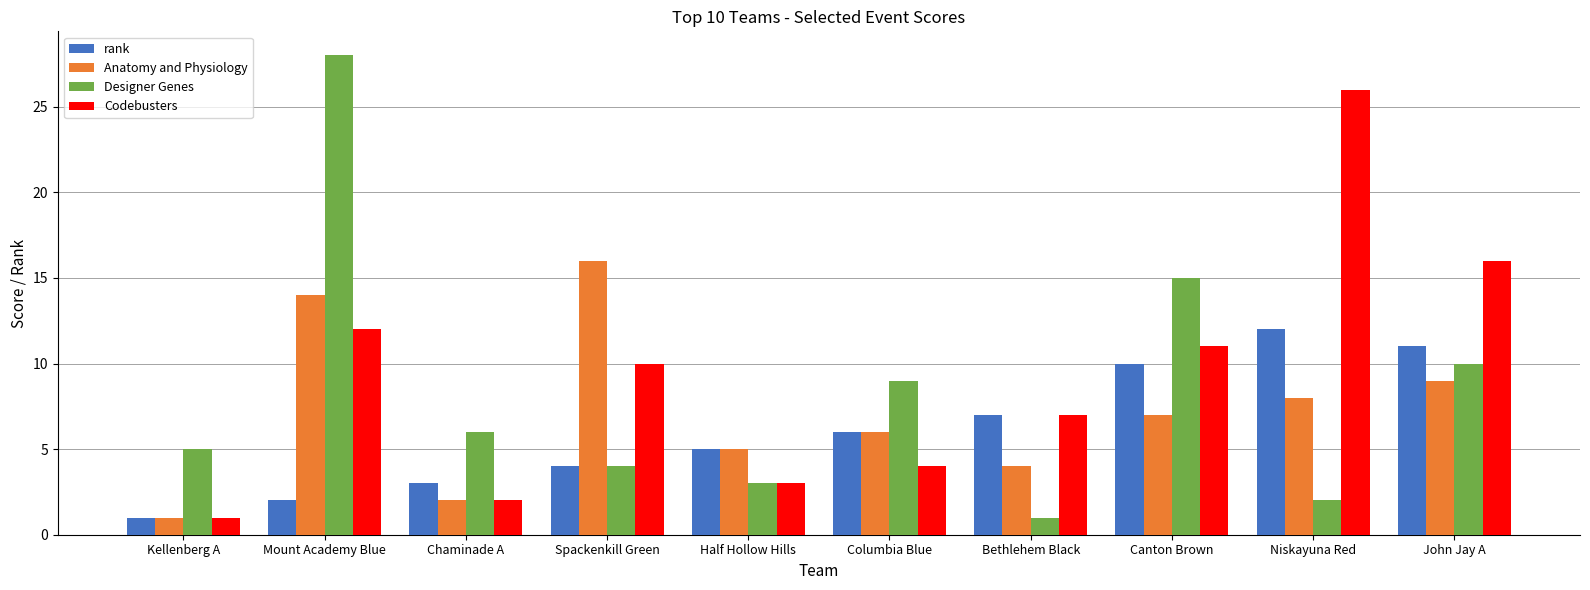

Rank the categories by Codebusters value from lowest to highest.

Kellenberg A, Chaminade A, Half Hollow Hills, Columbia Blue, Bethlehem Black, Spackenkill Green, Canton Brown, Mount Academy Blue, John Jay A, Niskayuna Red